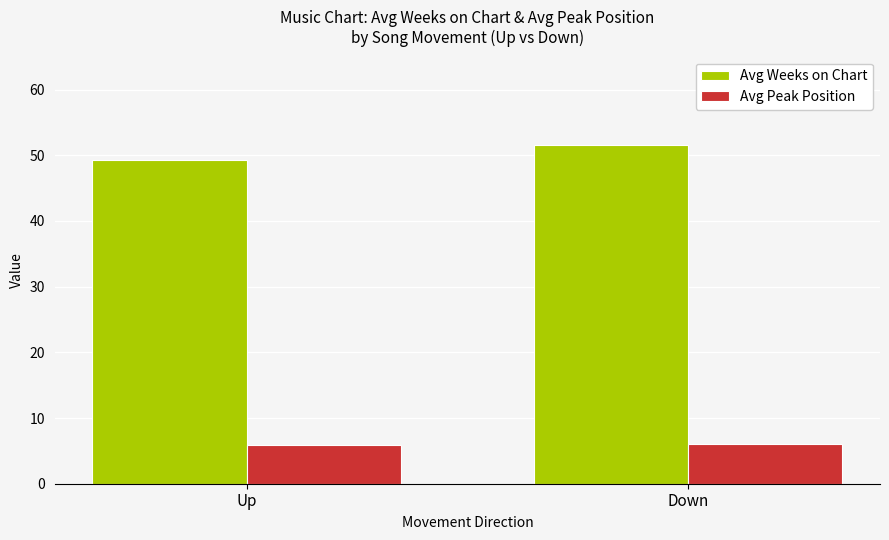

Which series has the largest range (max minus min)?

Avg Weeks on Chart